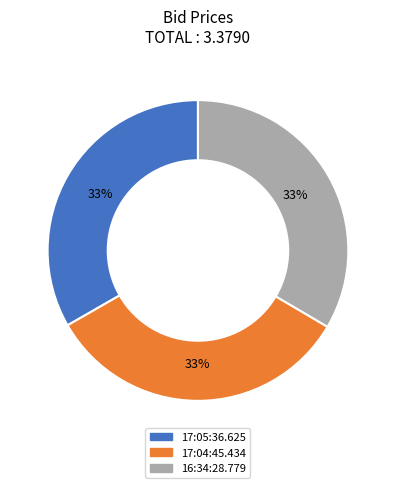

Is it true that 17:04:45.434 is 33% of the pie?

True